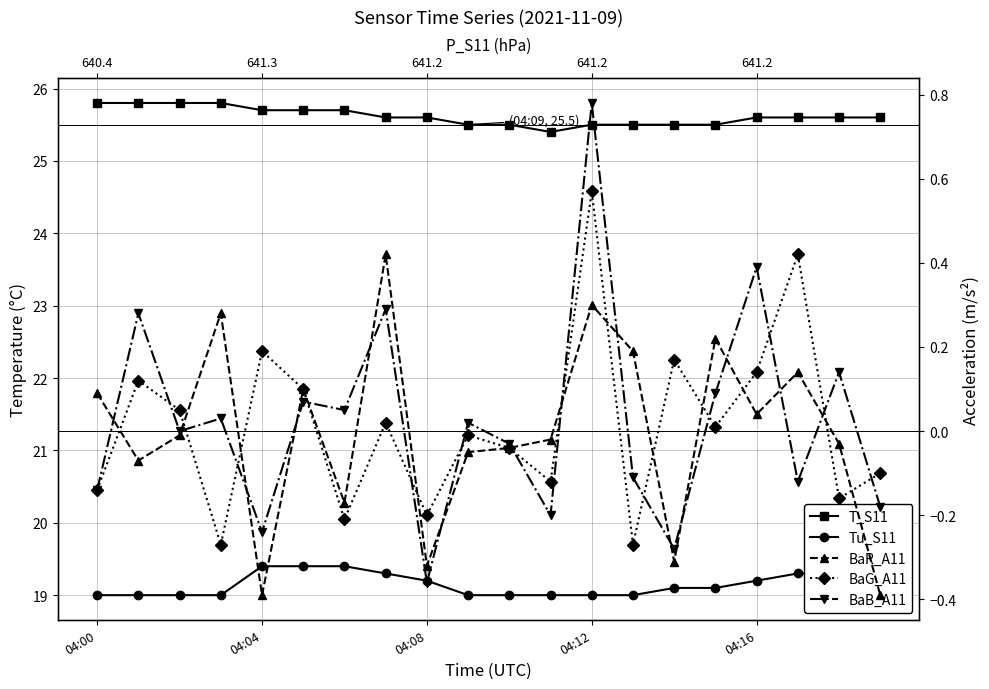

True or false: BaB_A11 and T_S11 intersect in this chart.

False